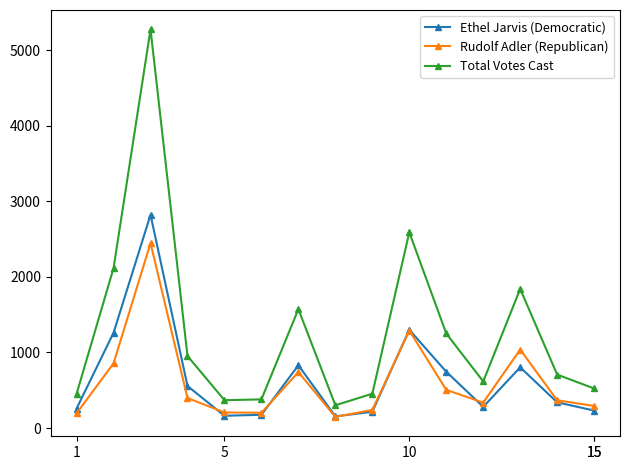

How many interior local peaks does the Rudolf Adler (Republican) series have?

4